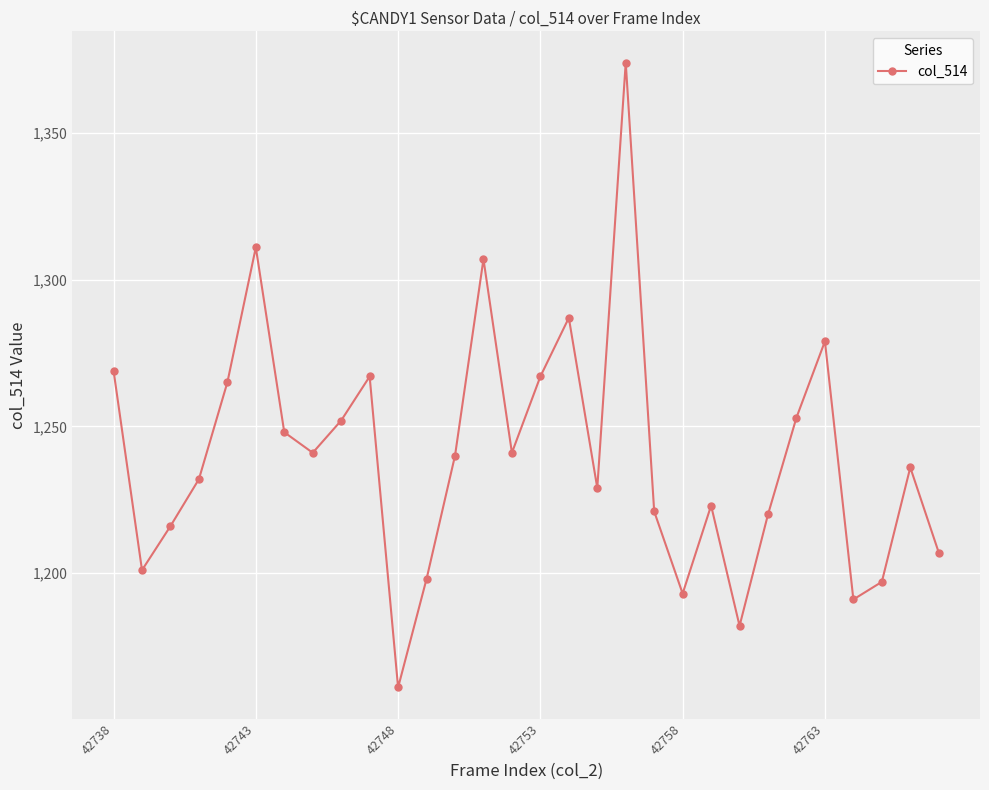

What is the average value?

1240